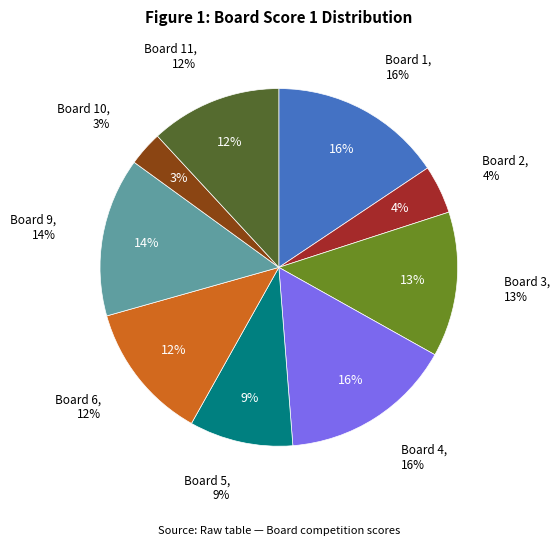

Is there any slice that represents more than half of the pie?

No